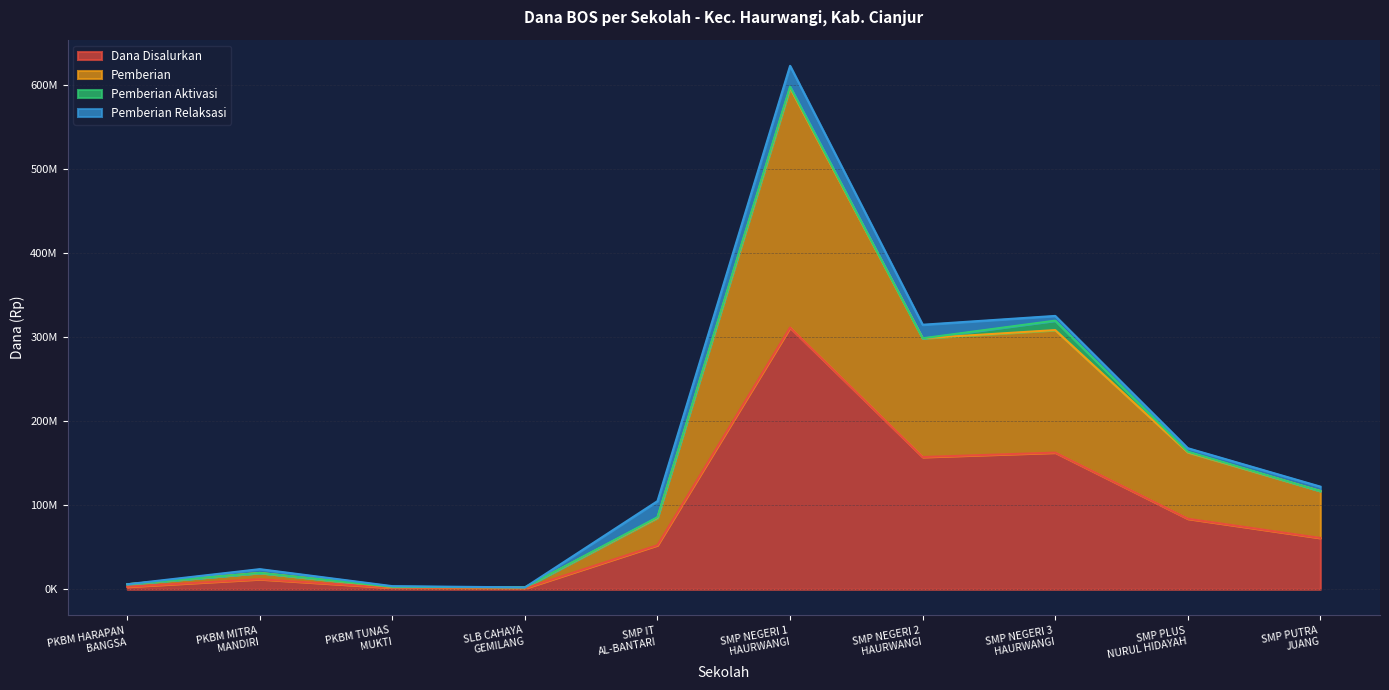

What are all the series names shown in the legend?

Dana Disalurkan, Pemberian, Pemberian Aktivasi, Pemberian Relaksasi